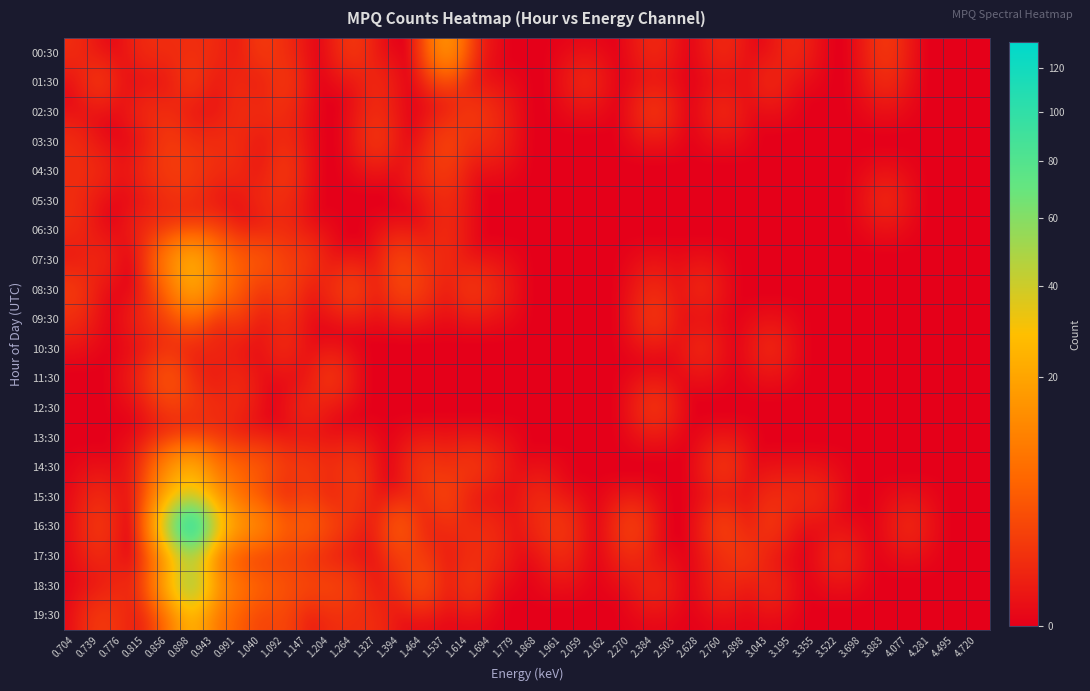

What is the total value across all series at 1.614?

12